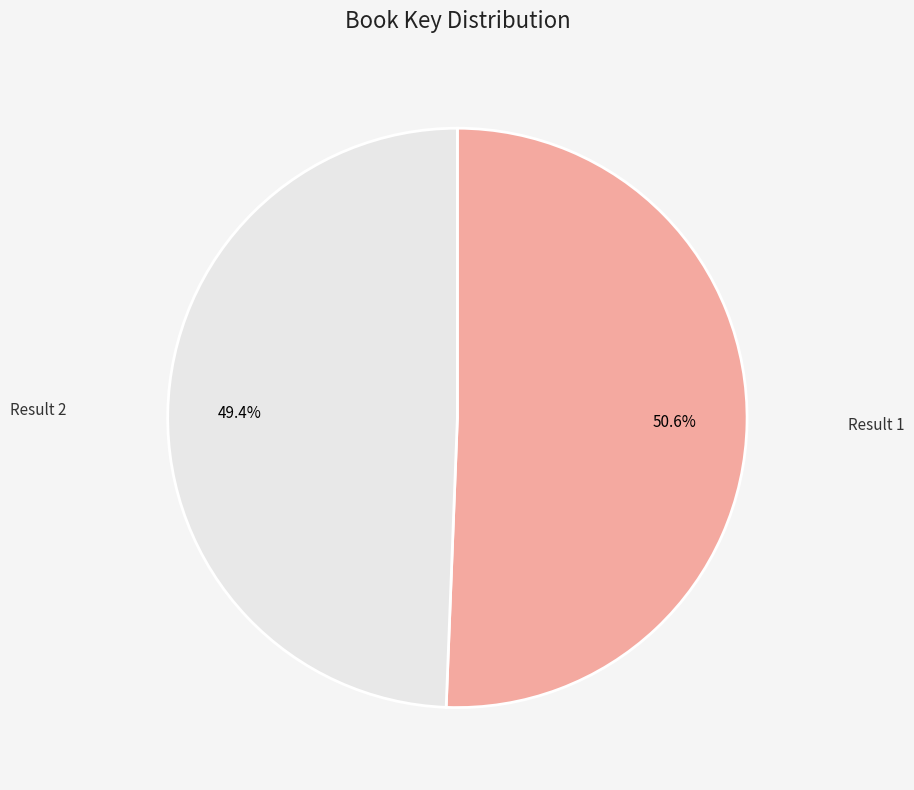

Is there a majority slice in this chart?

Yes